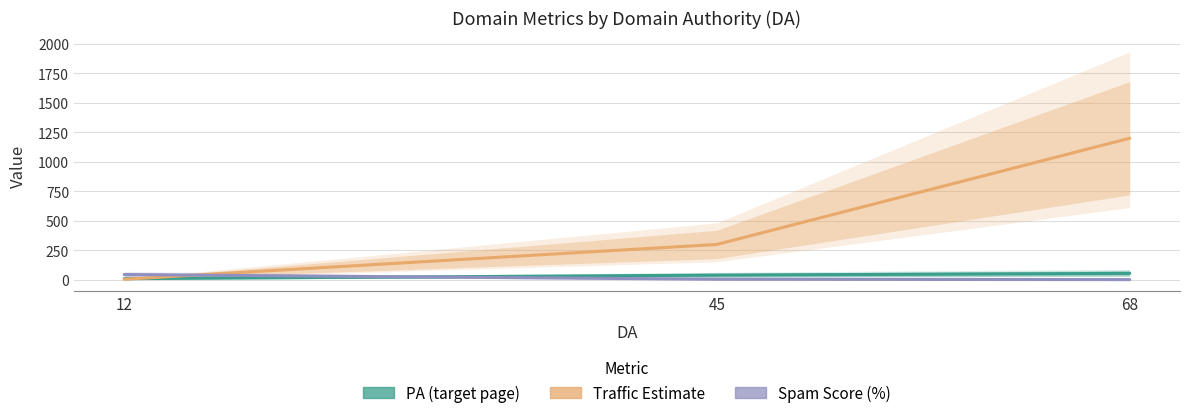

What is the sum of the Spam Score (%) values at 68 and 12?

47